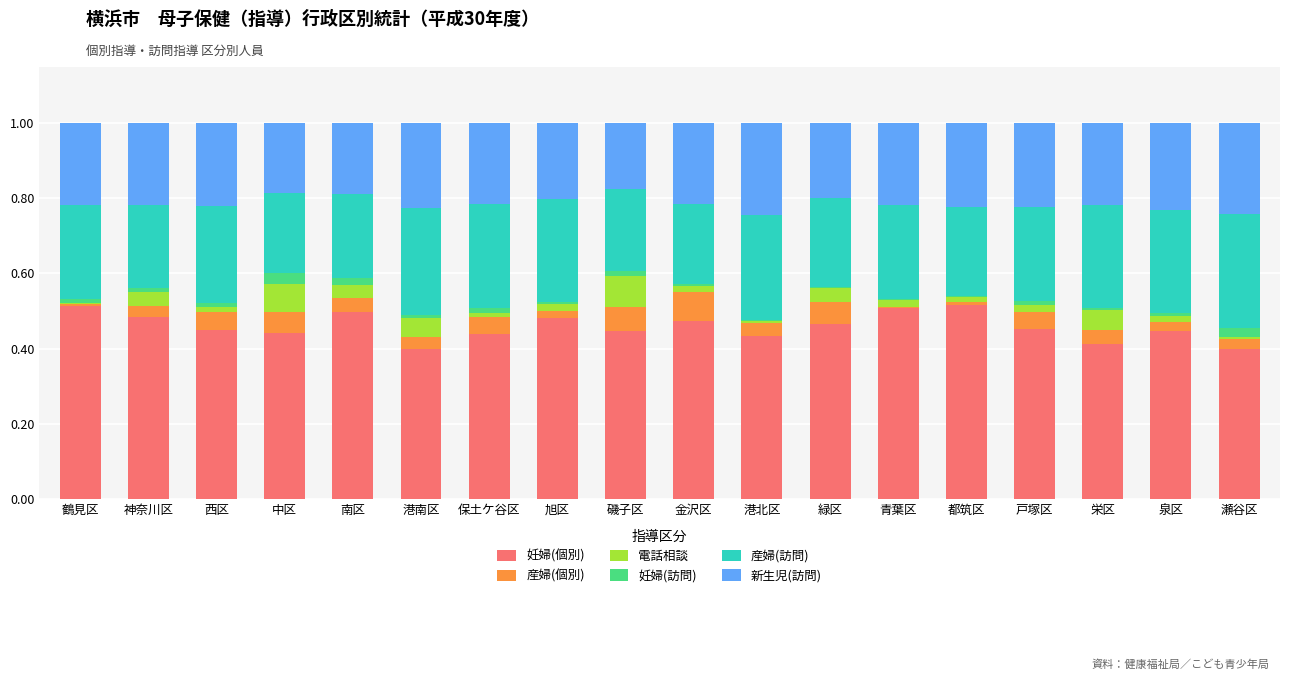

What are all the series names shown in the legend?

妊婦(個別), 産婦(個別), 電話相談, 妊婦(訪問), 産婦(訪問), 新生児(訪問)